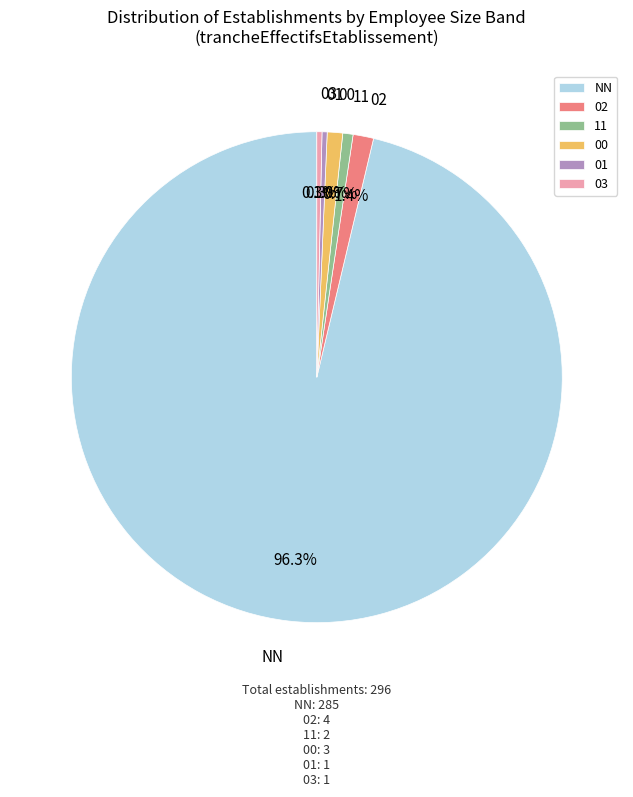

How many segments does this pie chart have?

6